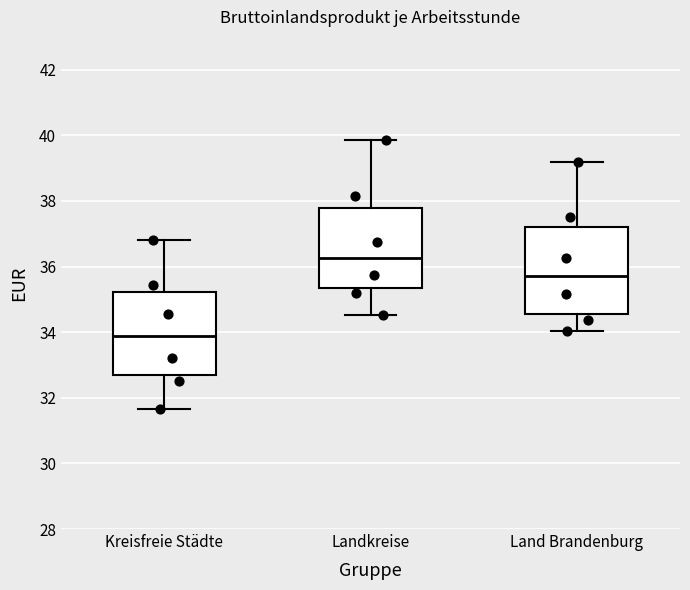

Reading left to right, transcribe this box plot: for each box, give where its median line is, the range the box spans, and where its two whiskers end, as read against the y-axis. The values are not printed on the chart, so give them approximately, as read against the axis.

Kreisfreie Städte: median 33.8, box 32.6 to 35.2, whiskers 31.6 to 36.8
Landkreise: median 36.2, box 35.4 to 37.8, whiskers 34.6 to 39.8
Land Brandenburg: median 35.8, box 34.6 to 37.2, whiskers 34.0 to 39.2